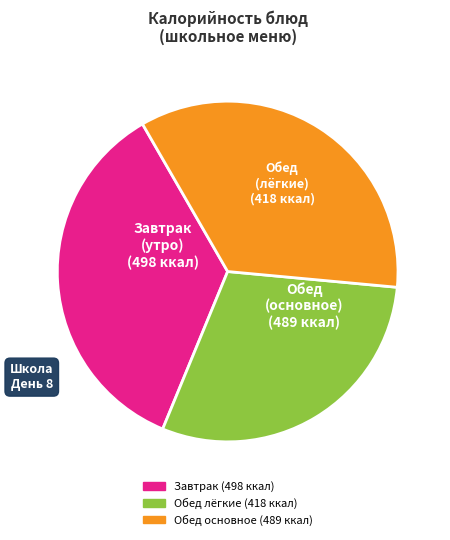

How many slices are in this pie chart?

3